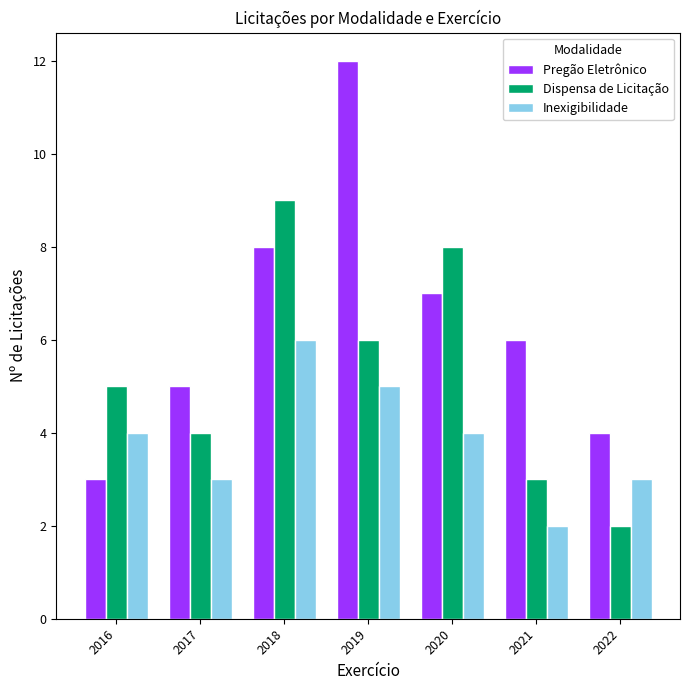

What is the highest value of the Pregão Eletrônico series?

12